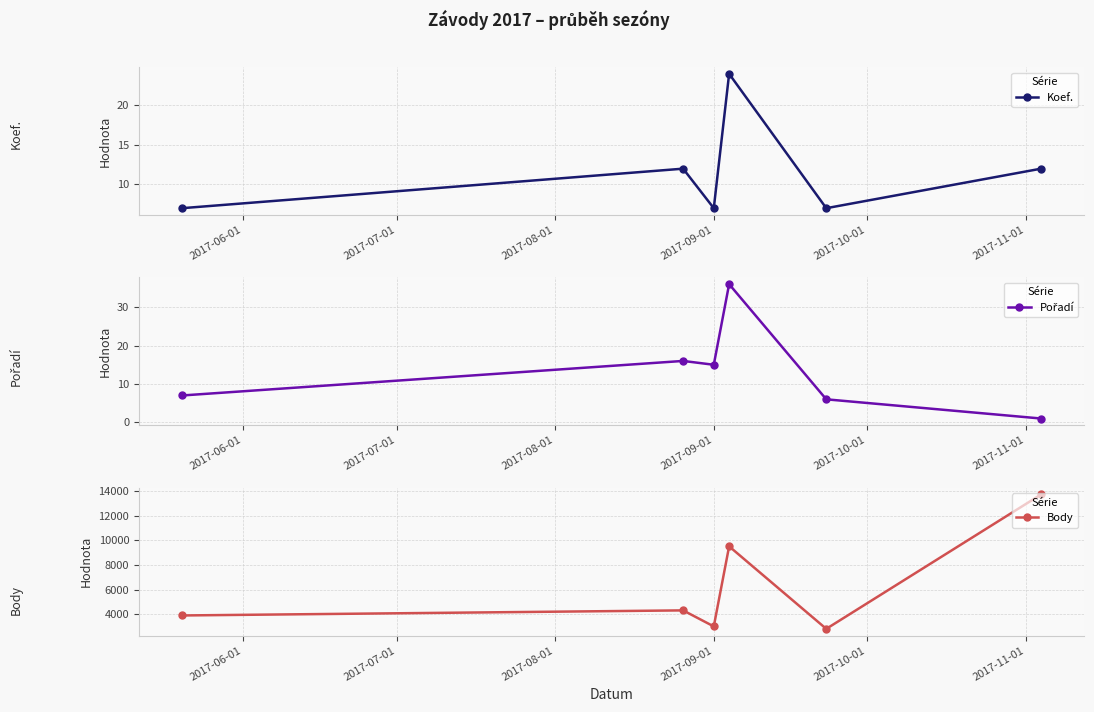

How many interior local peaks does the Koef. series have?

2